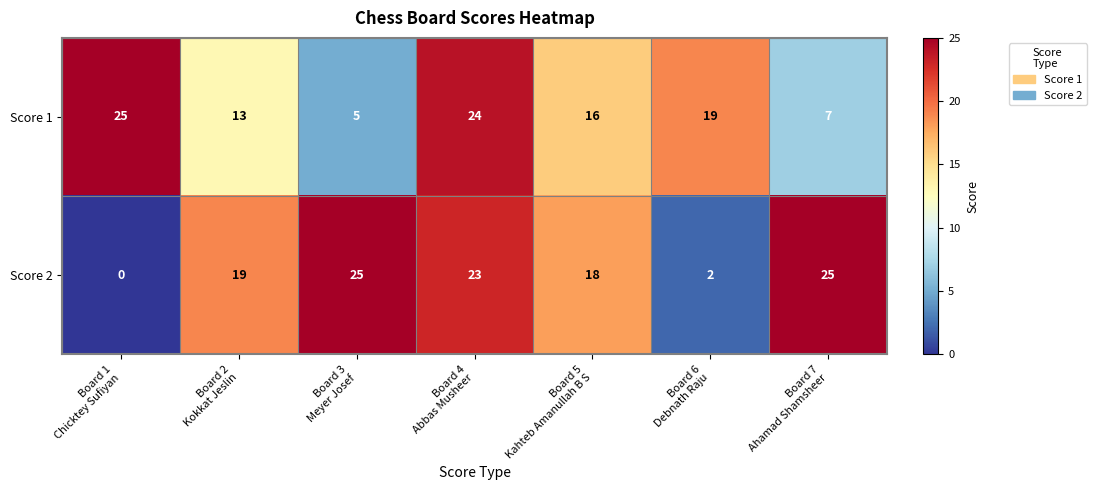

How many data points does each series have?

7